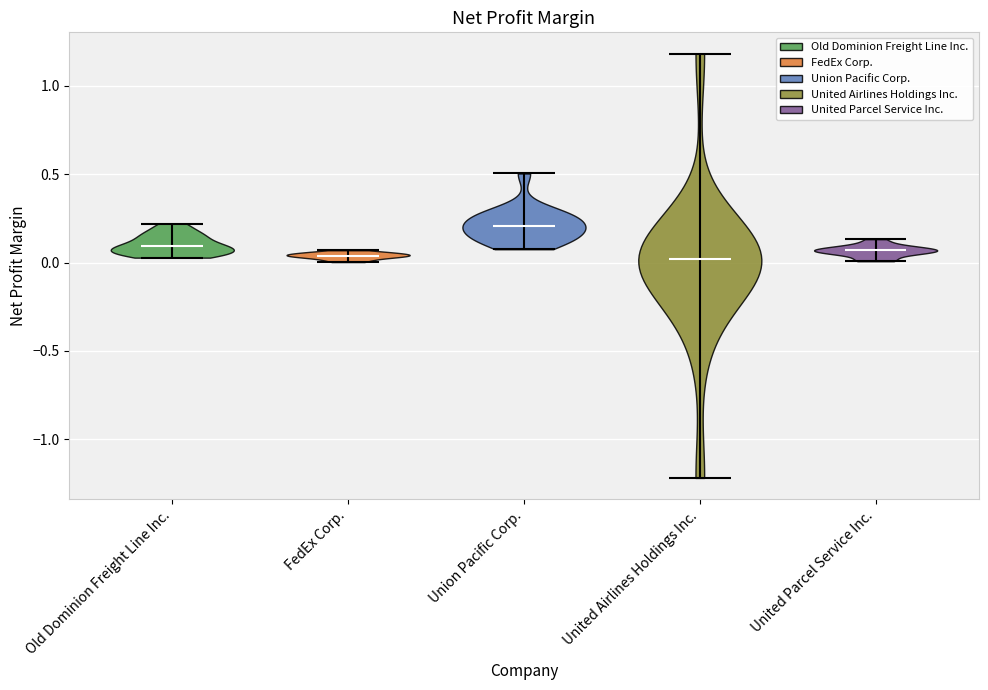

What is the lowest point the violin for United Airlines Holdings Inc. reaches on the y-axis? The values are not printed on the chart, so give them approximately, as read against the axis.

-1.20